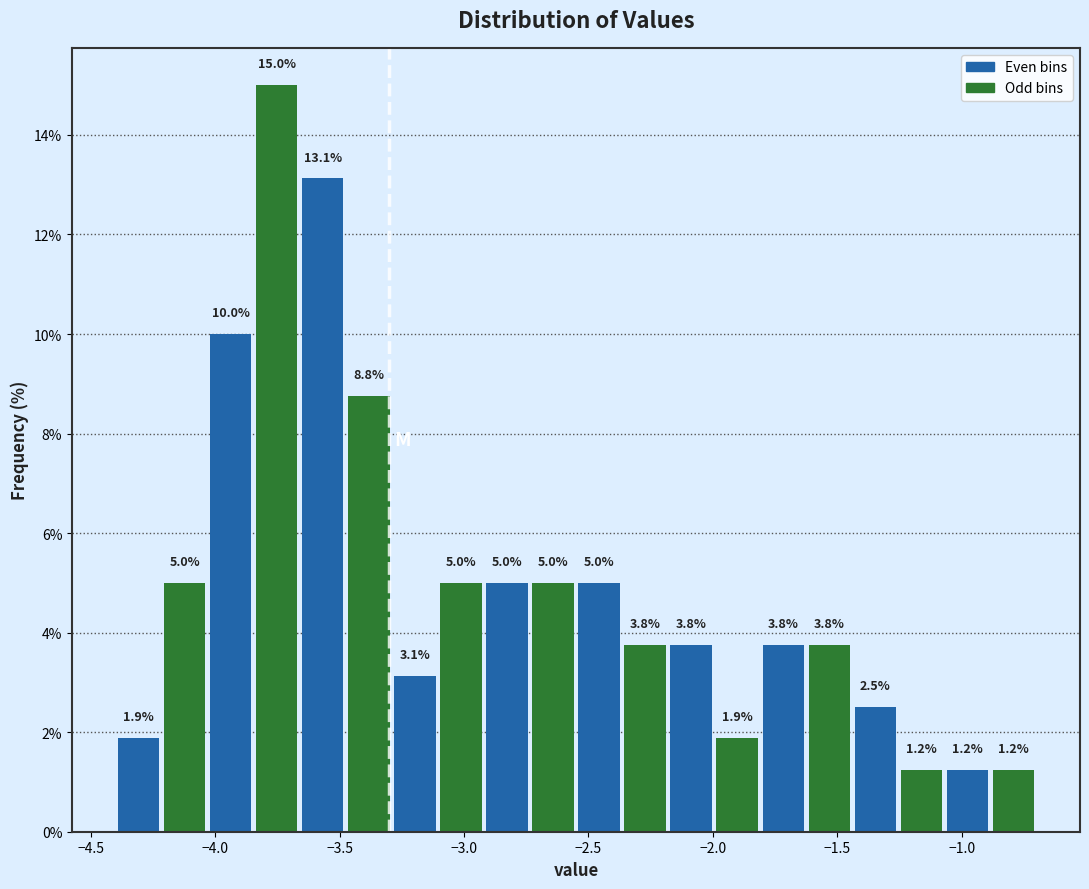

Read against the x-axis, roughly where is the centre of the tallest bar?

-3.75